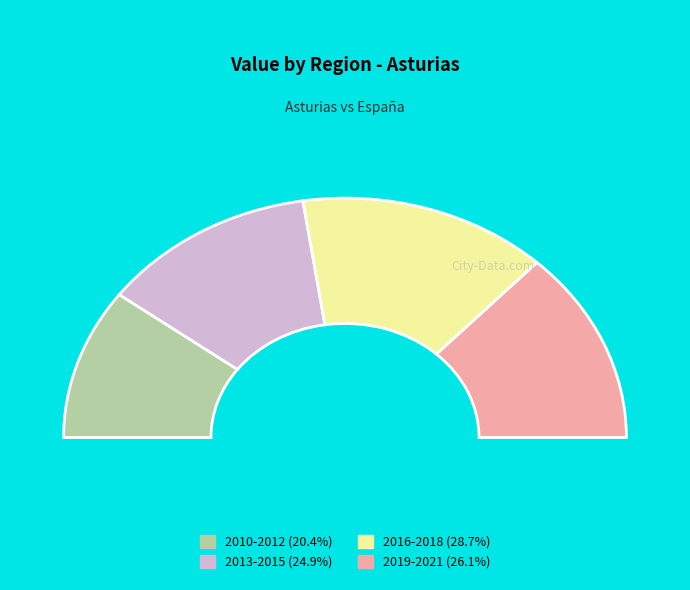

Is it true that 2019 is 1% of the pie?

False